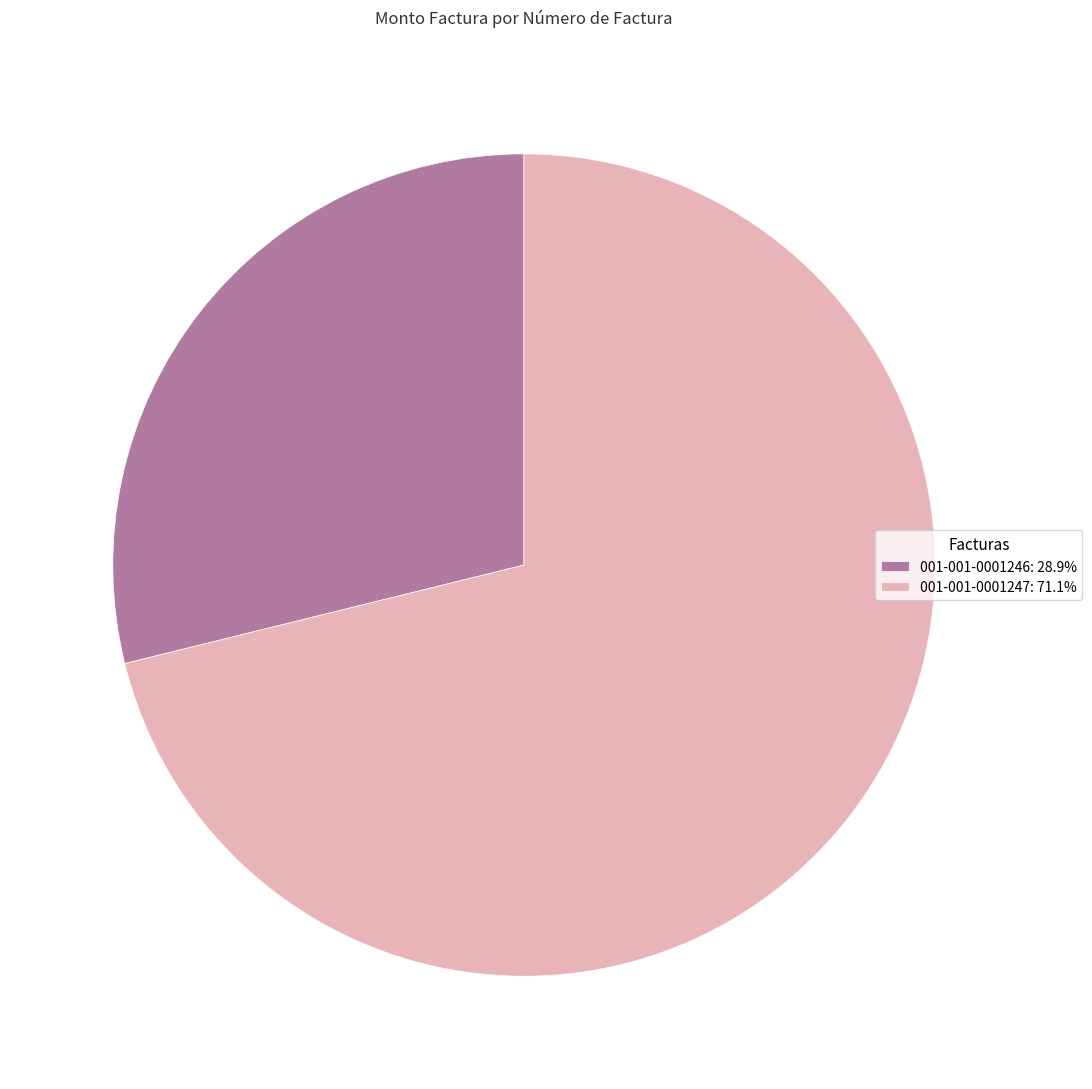

Combined, do 001-001-0001247: 71.1% and 001-001-0001246: 28.9% account for over 50%?

Yes